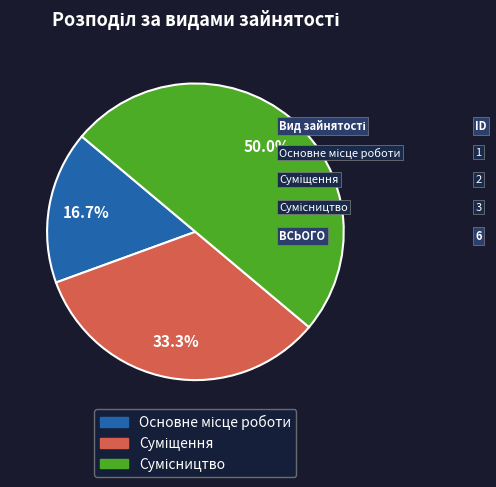

Does Суміщення account for over 50% of the chart?

No